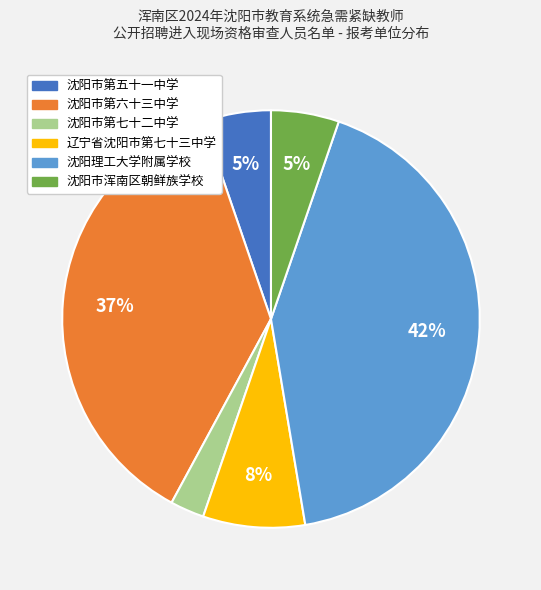

Is the sum of 沈阳理工大学附属学校 and 沈阳市第六十三中学 greater than half?

Yes